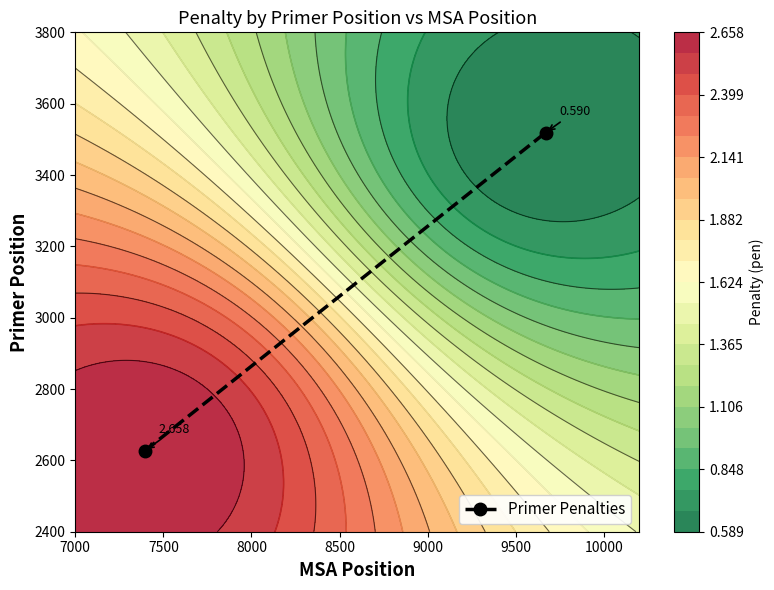

How many values are below 3519?

1